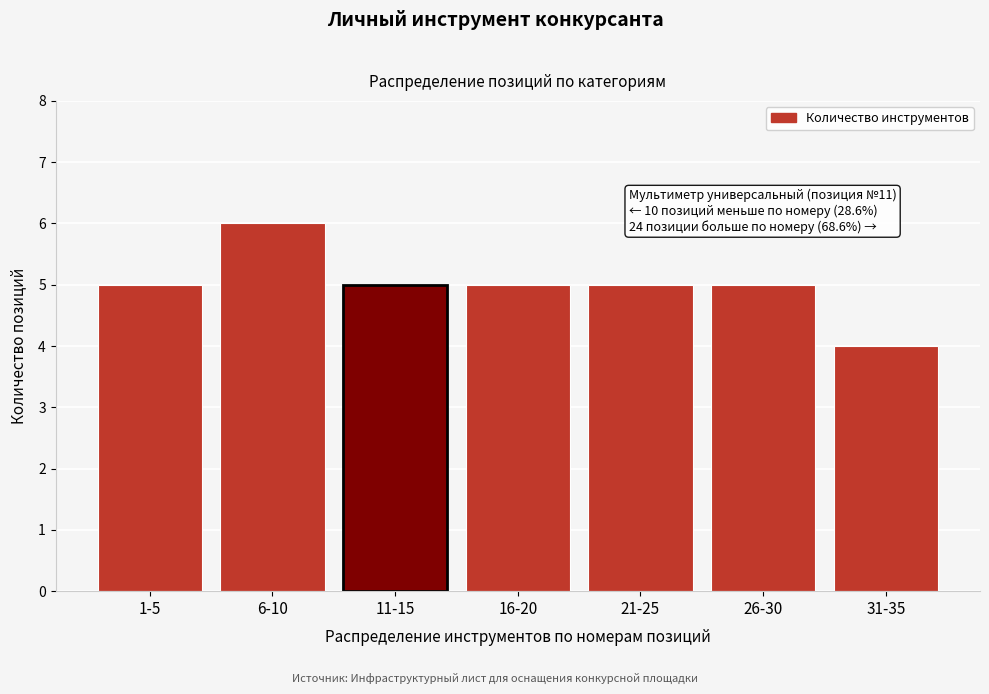

Reading left to right, what are all the values shown in this chart?

1-5=5	6-10=6	11-15=5	16-20=5	21-25=5	26-30=5	31-35=4